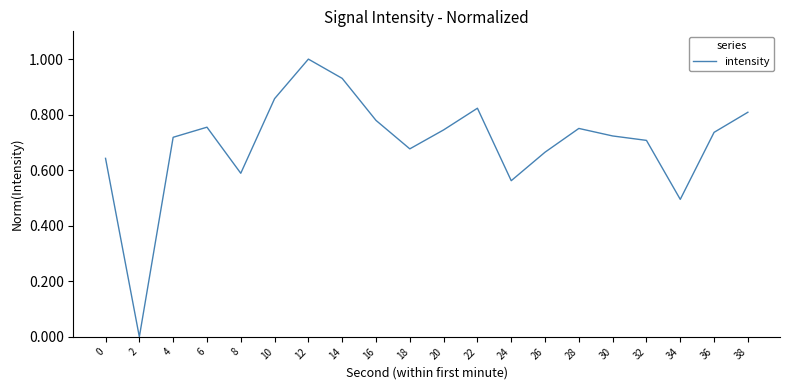

The chart shows a value of 1.3 at 36. True or false?

False